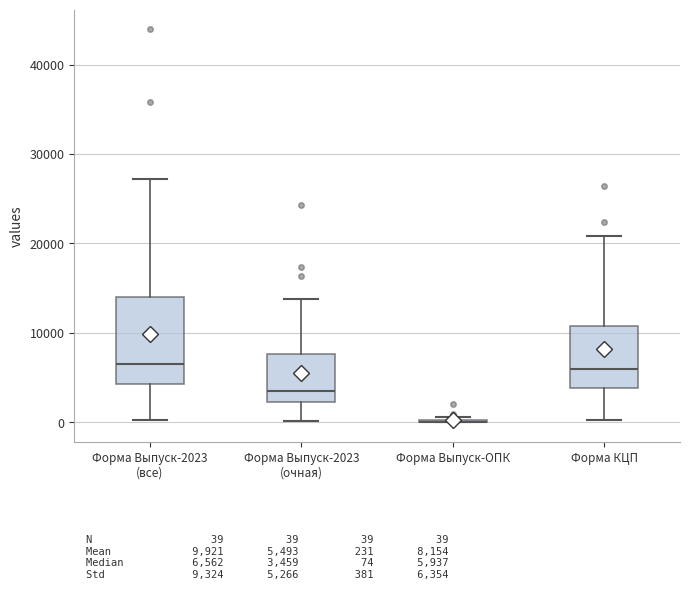

Where does the median line of the box for Форма Выпуск-2023 (все) sit on the y-axis? The values are not printed on the chart, so give them approximately, as read against the axis.

7000